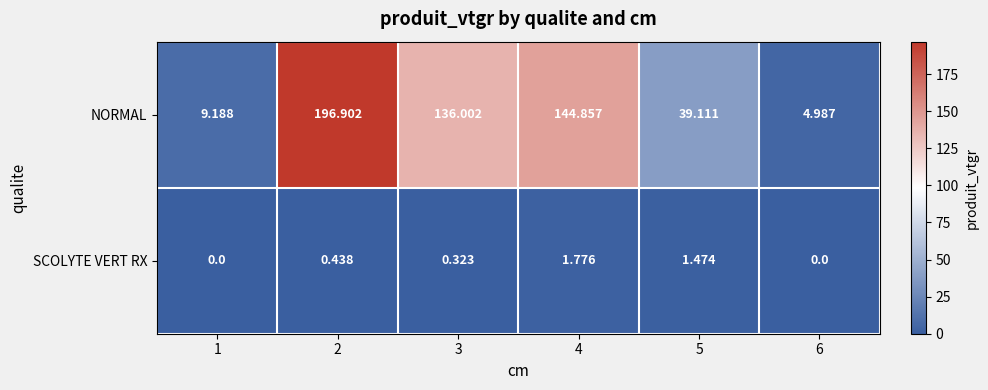

List the series in order of their overall mean, lowest first.

SCOLYTE VERT RX, NORMAL